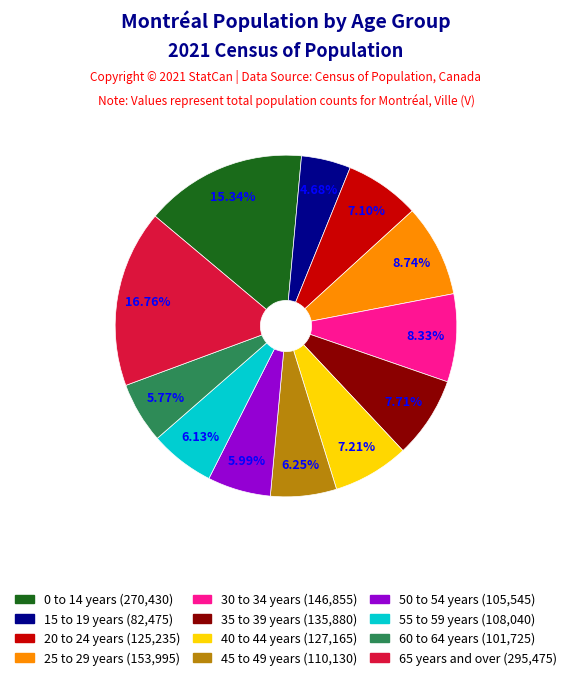

Combined, what portion of the pie is 25 to 29 years and 45 to 49 years?

15.0%